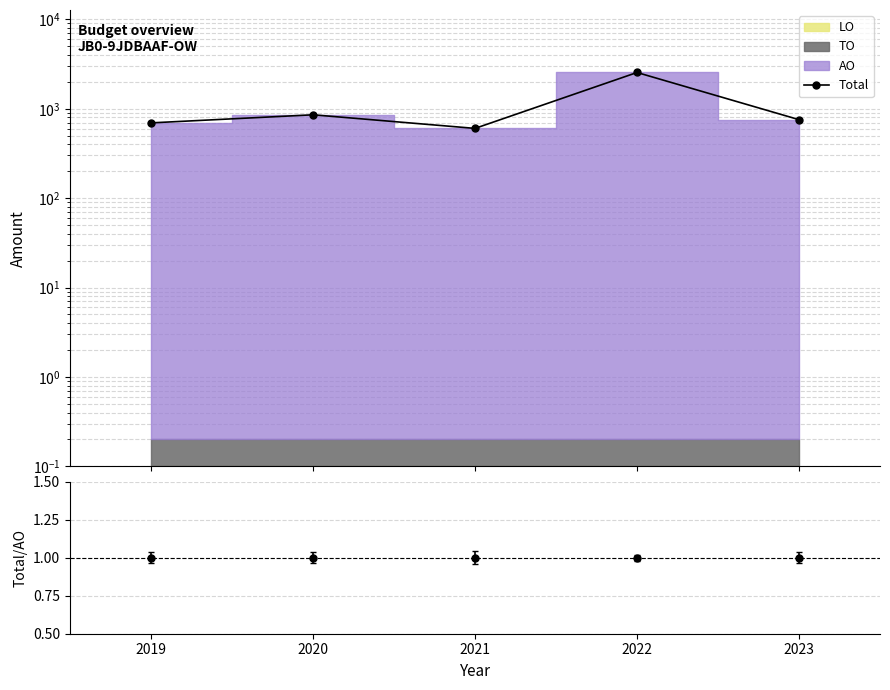

Does the chart have visible grid lines?

Yes